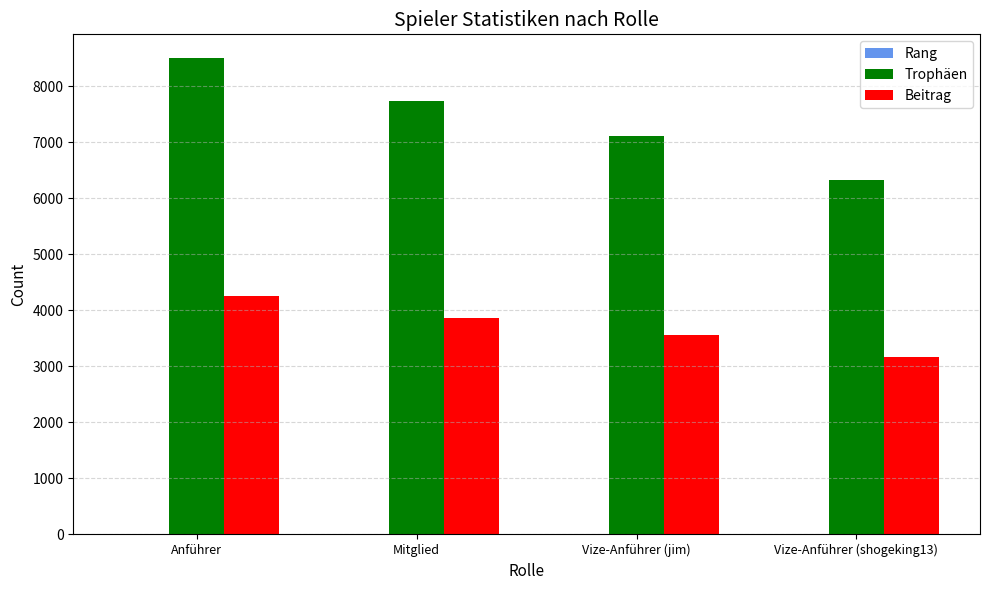

How many series are shown in this chart?

3